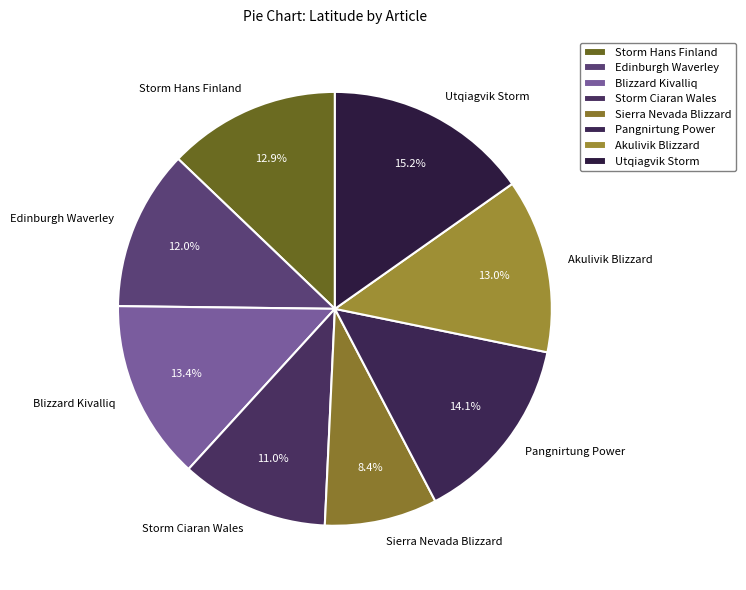

Is it true that Storm Hans Finland is 13% of the pie?

True